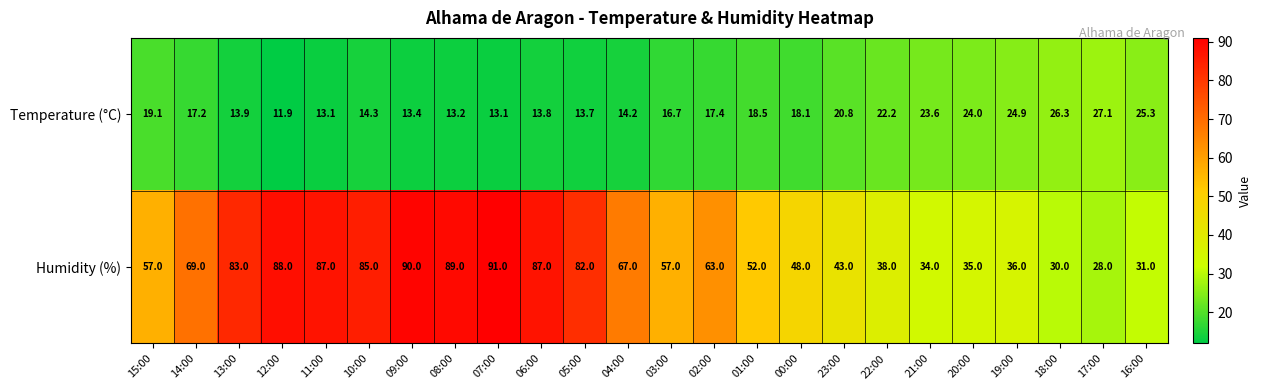

Read the Humidity (%) value at 12:00.

88.0